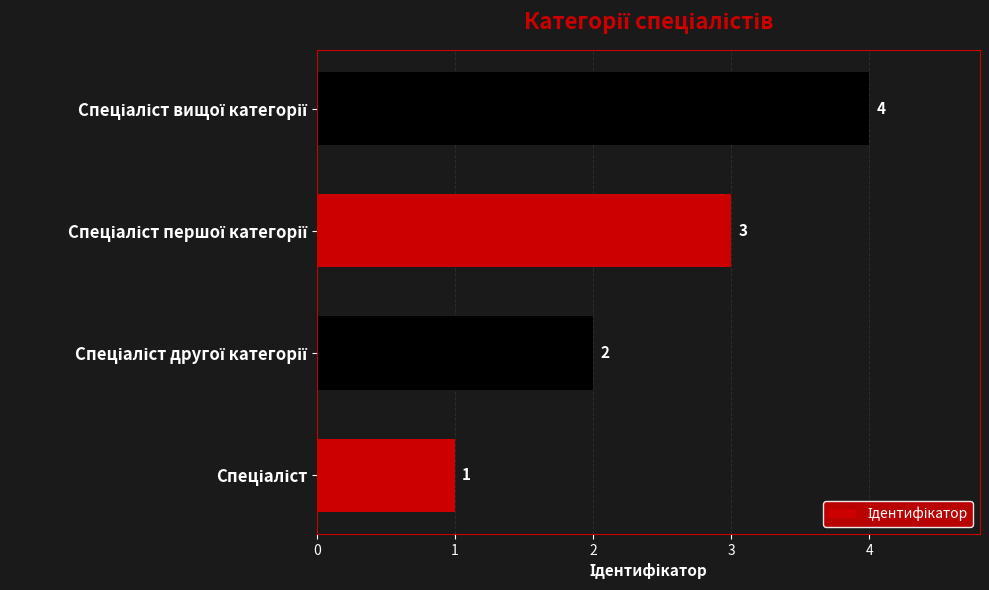

What is the difference between the maximum and second lowest values?

2